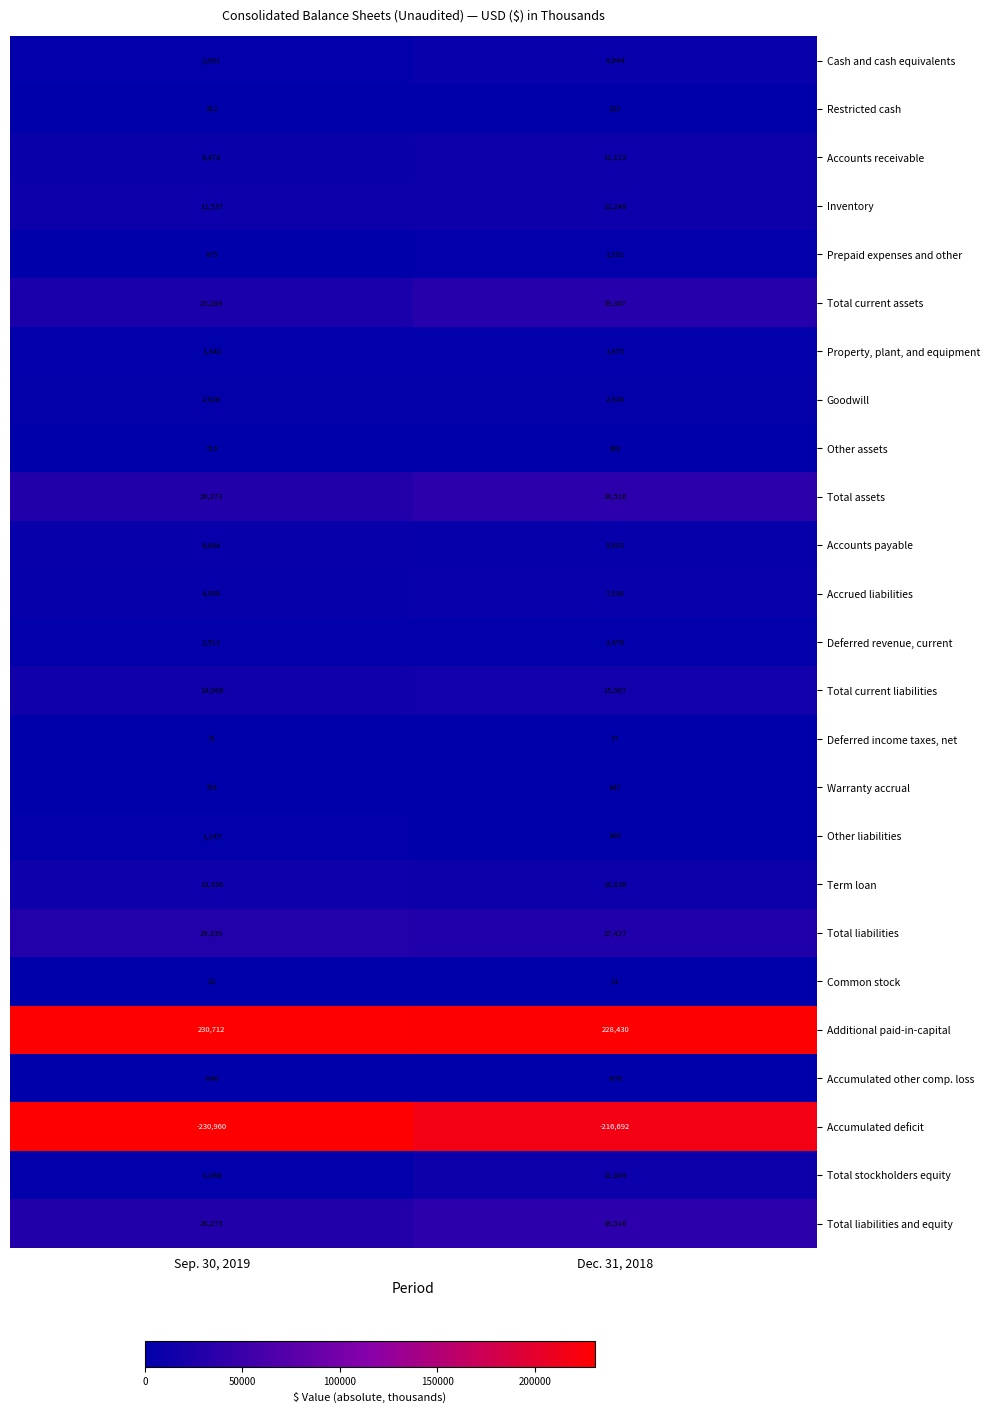

The Restricted cash series shows 531 at Dec. 31, 2018. True or false?

False